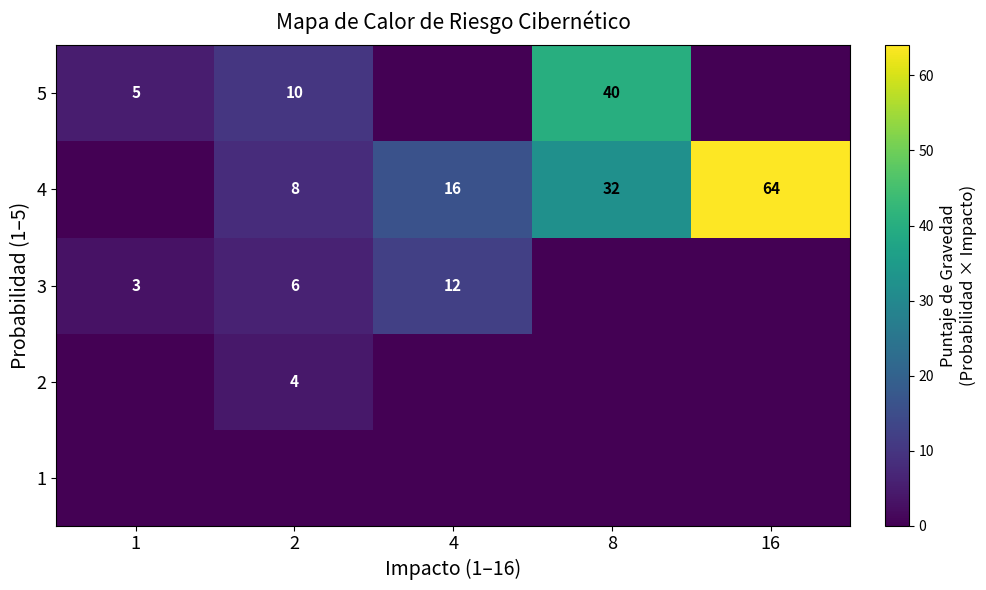

Which has a higher value, 1 or 4?

1